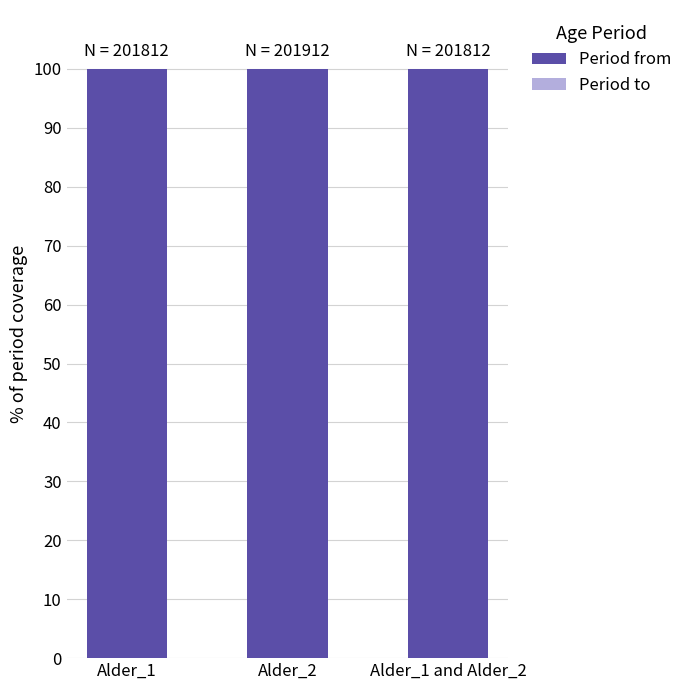

The value of Period from at Alder_1 and Alder_2 is 49.3. True or false?

False